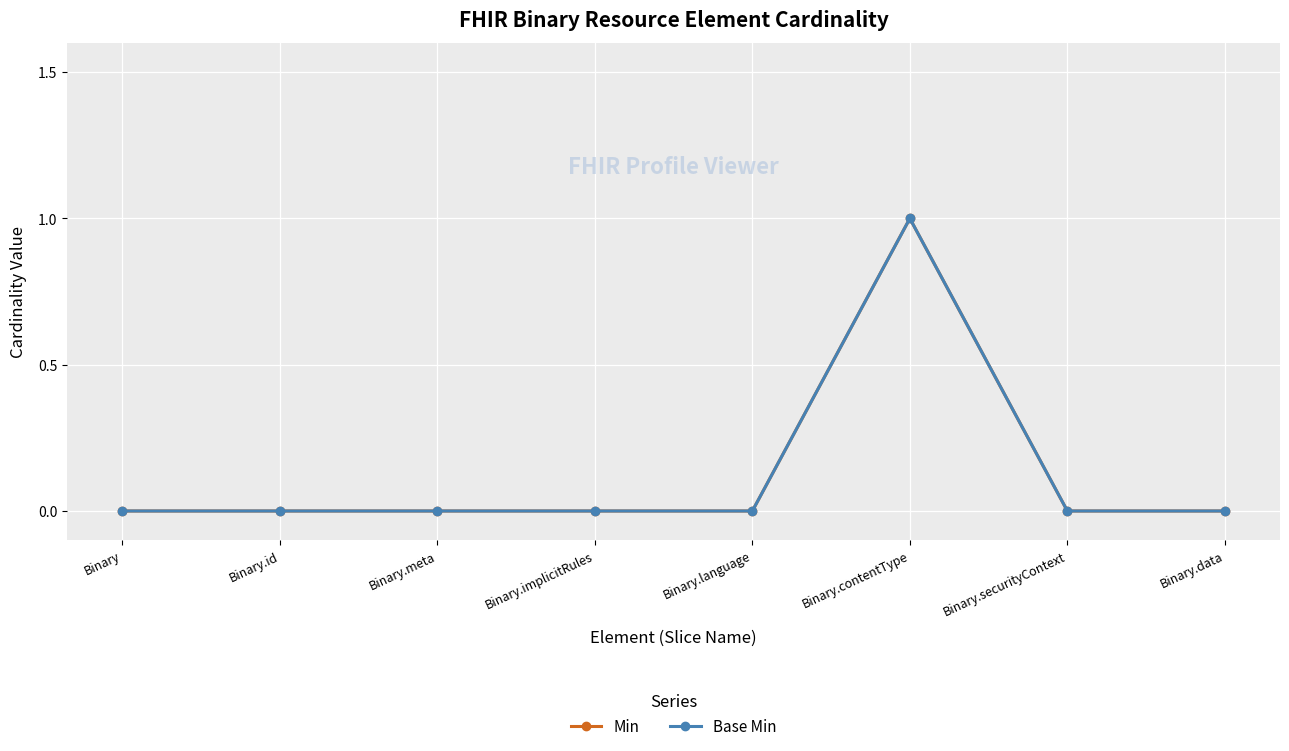

What are all the series names shown in the legend?

Min, Base Min